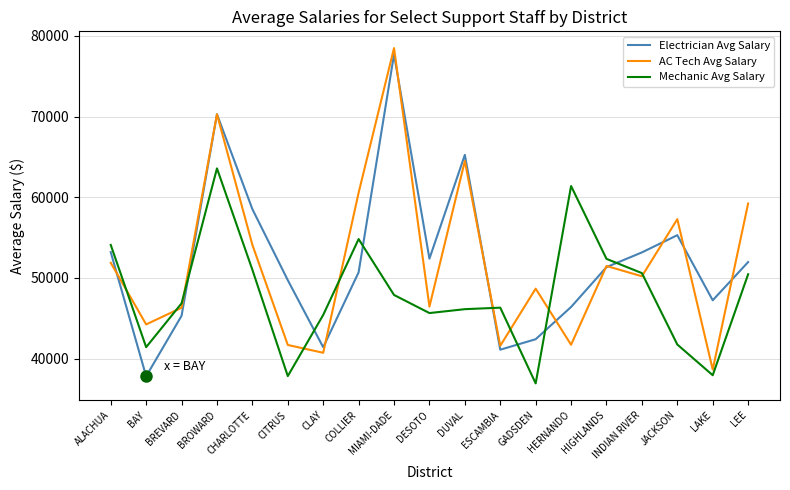

How many lines are shown in the chart?

3